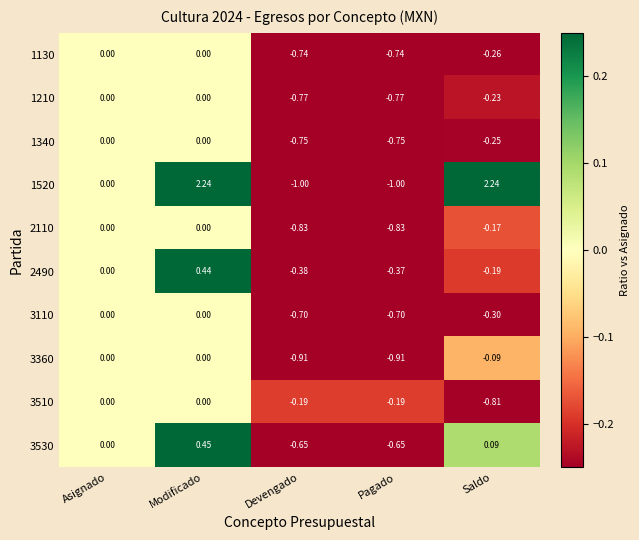

Rank the categories by 2490 value from lowest to highest.

Devengado, Pagado, Saldo, Asignado, Modificado